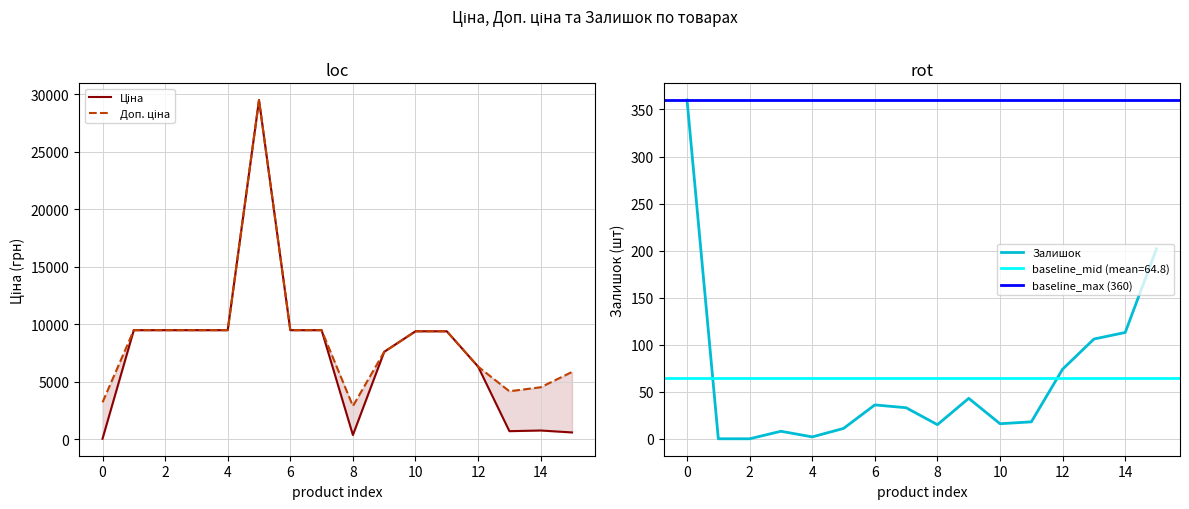

What is the difference between the maximum and minimum values in the Доп. ціна series?

26612.7